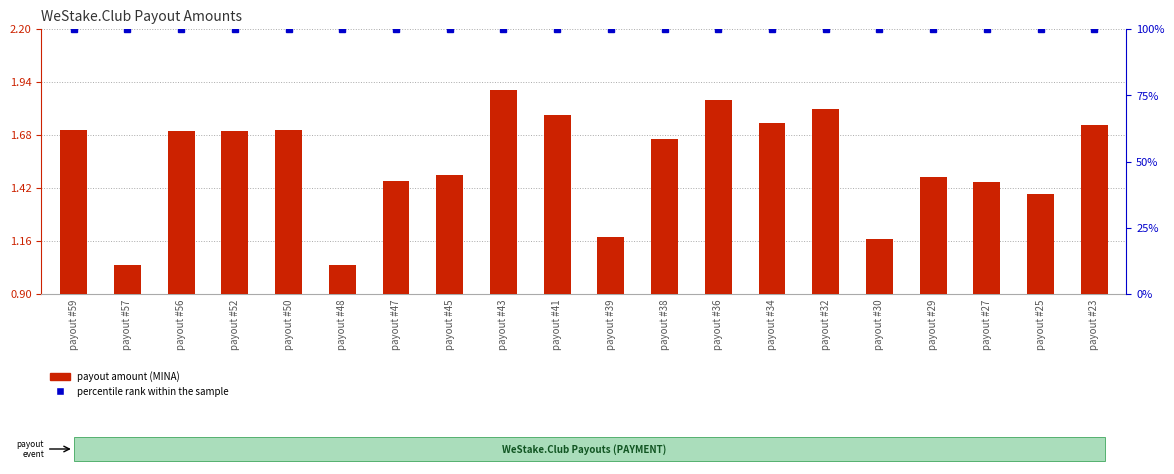

Between payout #39 and payout #56, which is larger?

payout #56